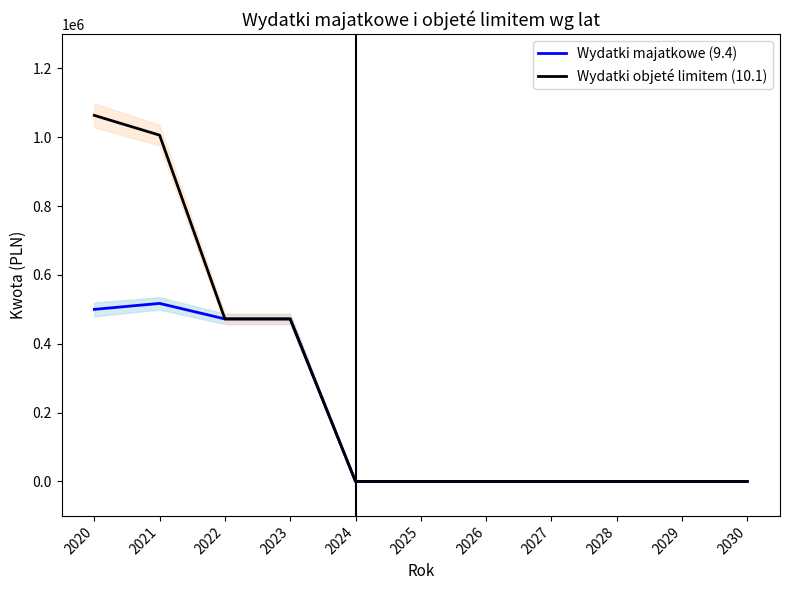

Which series has the largest total across all categories?

Wydatki objeté limitem (10.1)